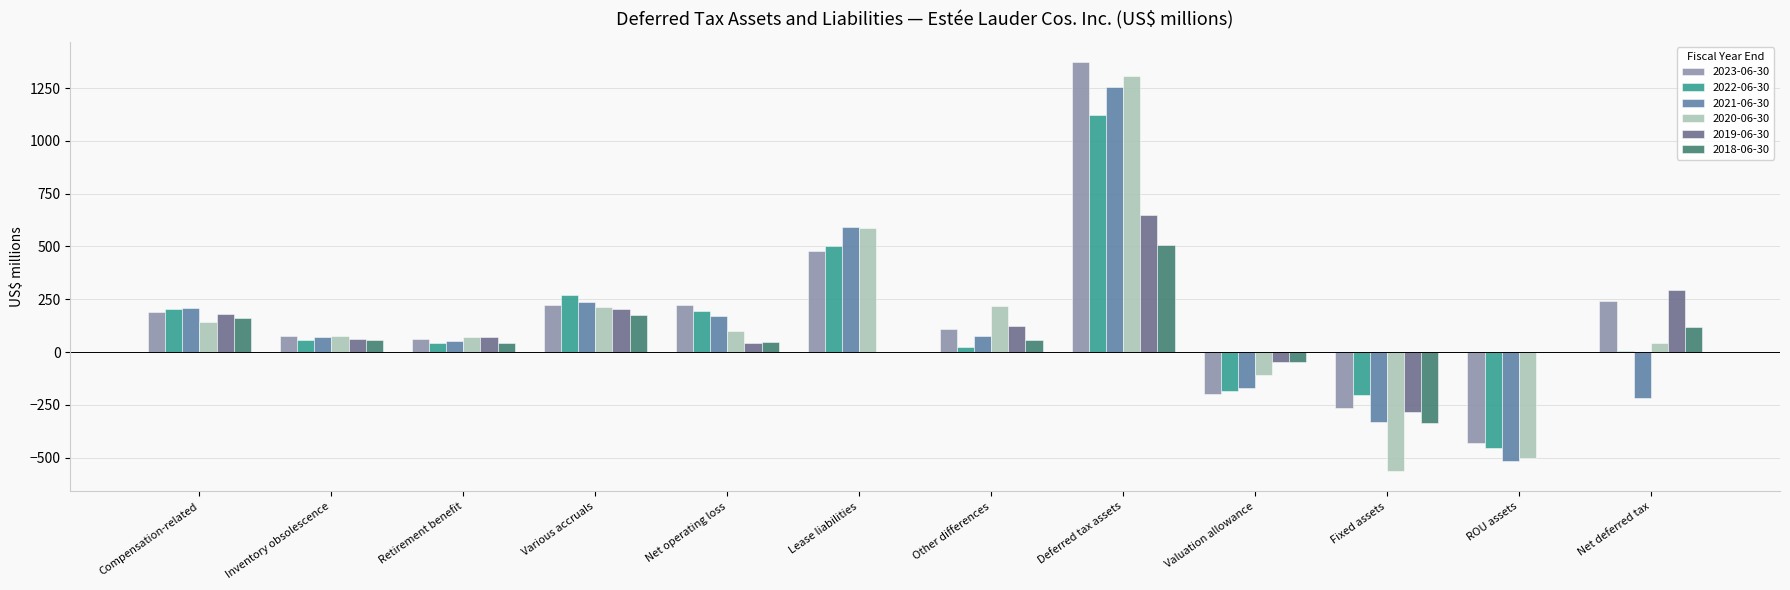

What is the sum of all 2023-06-30 values?

2076